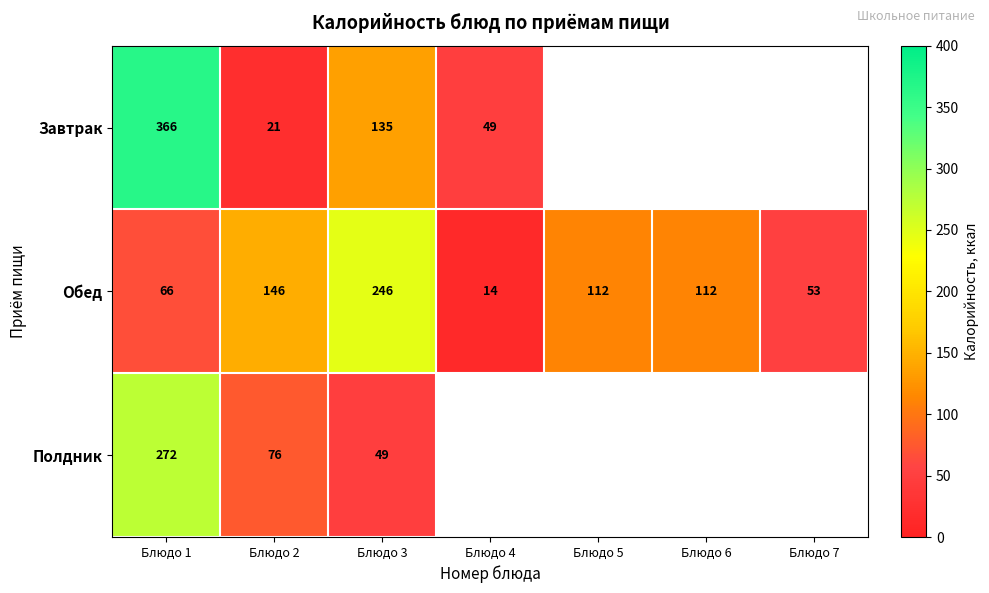

At which label does Обед first exceed 112?

Блюдо 2